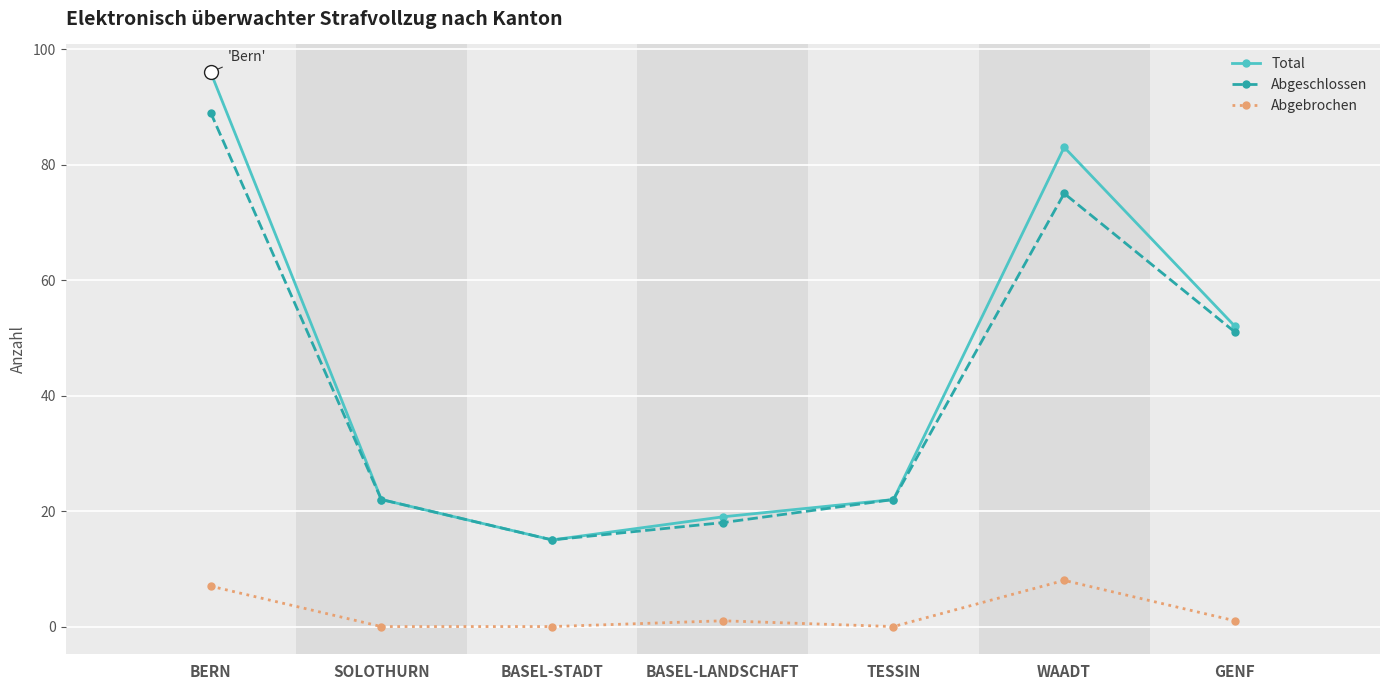

True or false: Abgeschlossen has a value of 22 at TESSIN.

True